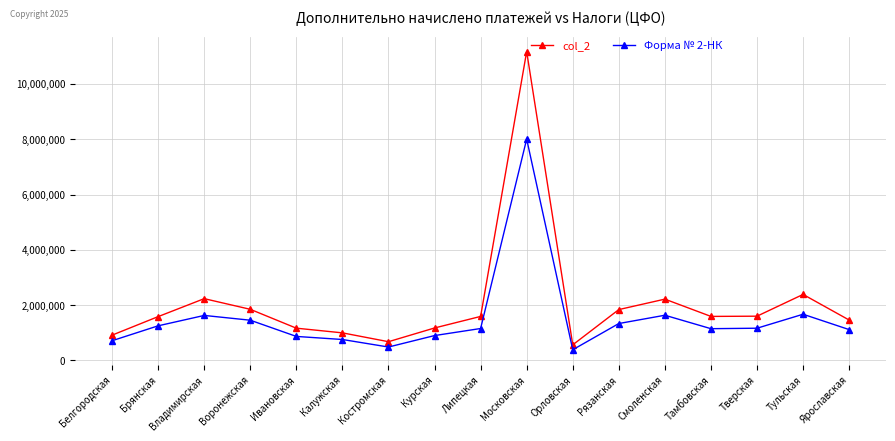

Is it true that col_2 equals 2801684 at Тамбовская?

False